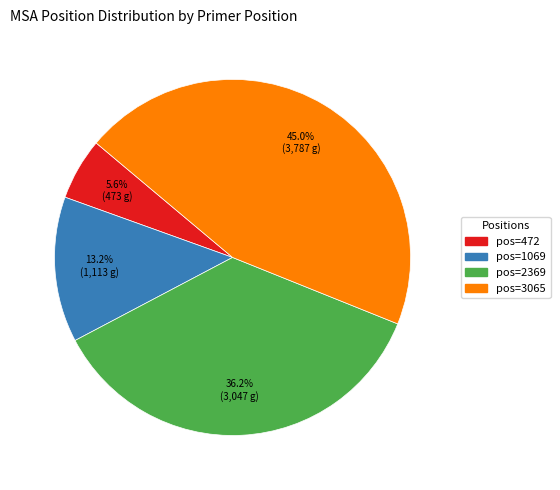

Does any single category account for the majority?

No